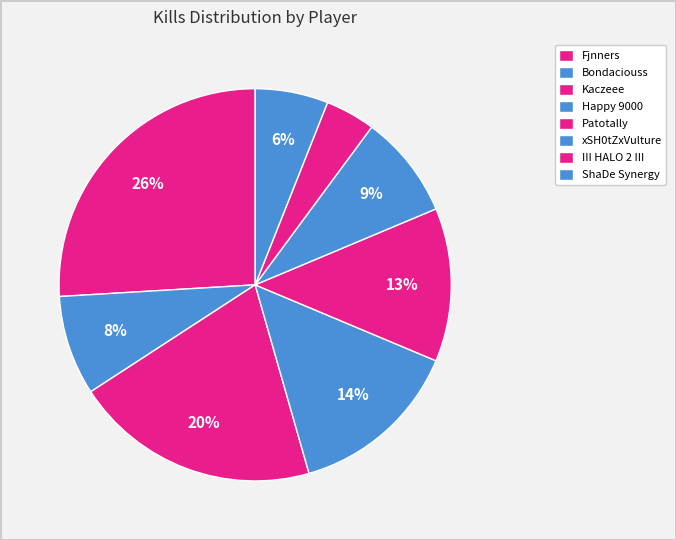

What percentage is the xSH0tZxVulture slice, to the nearest percent?

9%